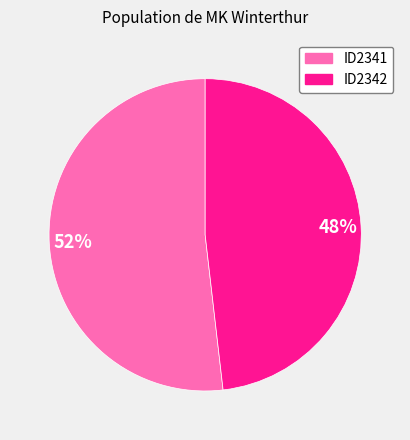

Is the sum of ID2341 and ID2342 greater than half?

Yes